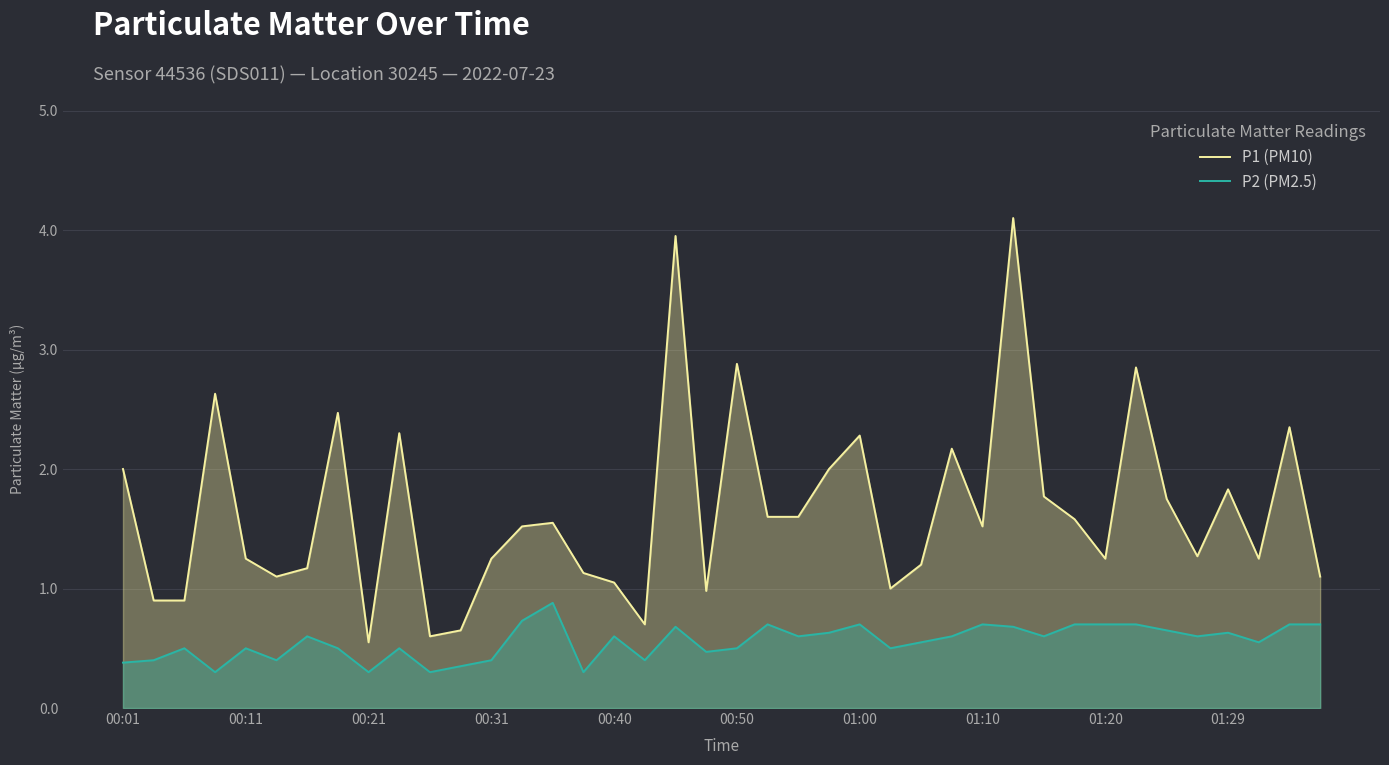

True or false: P1 (PM10) and P2 (PM2.5) cross at least once.

False